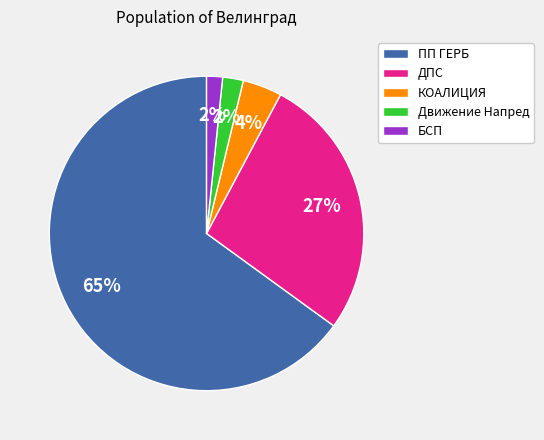

True or false: Движение Напред accounts for 2% of the total.

True